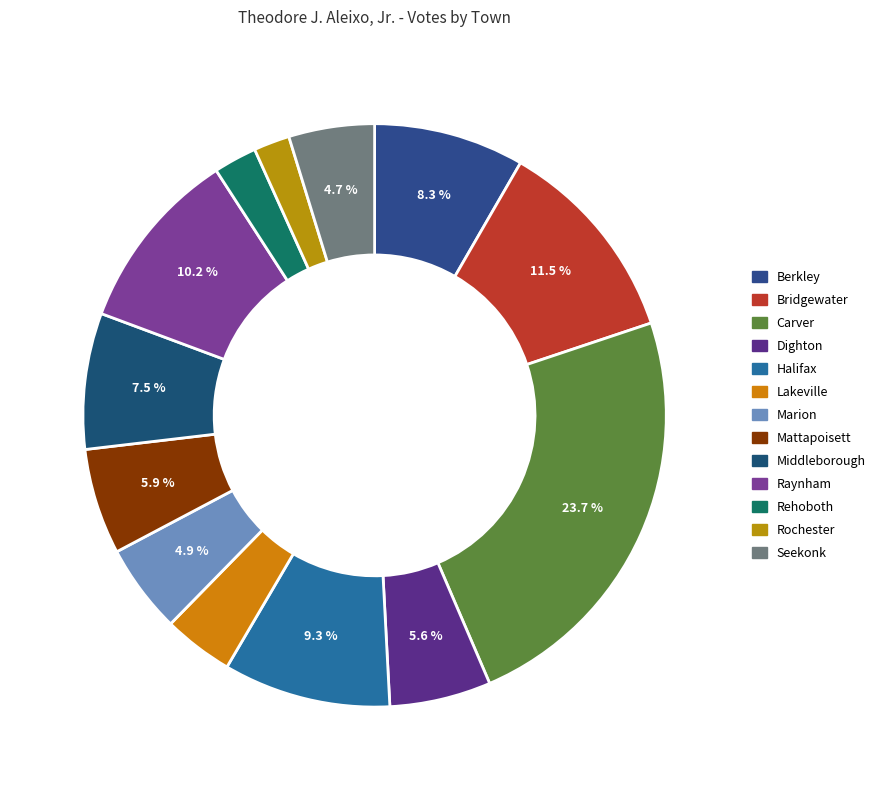

Does Lakeville represent more than half of the total?

No